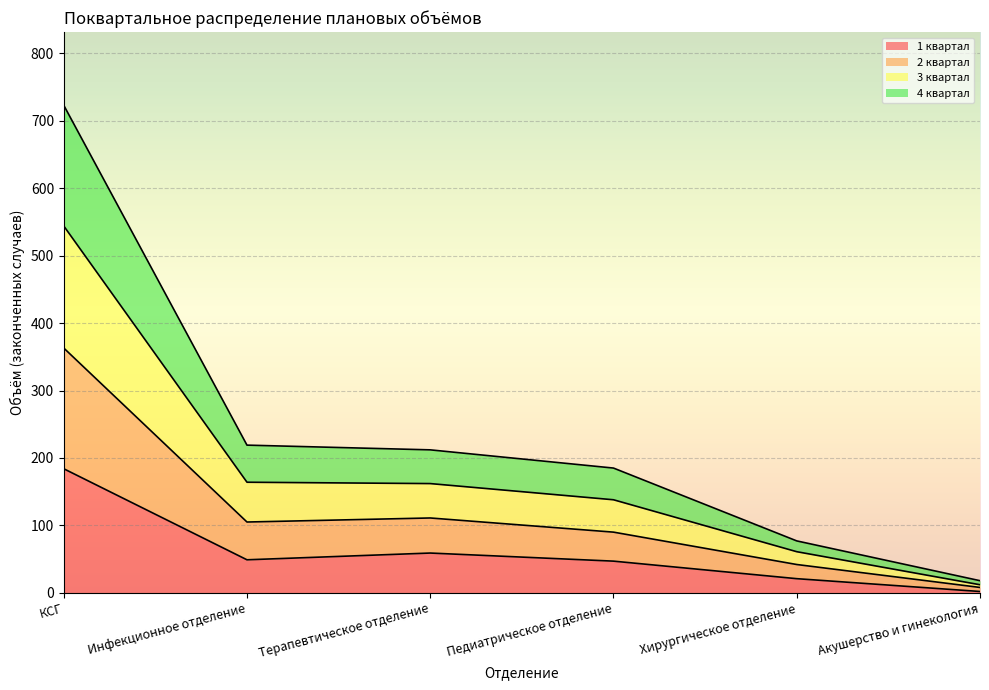

Count the number of data series in this chart.

4